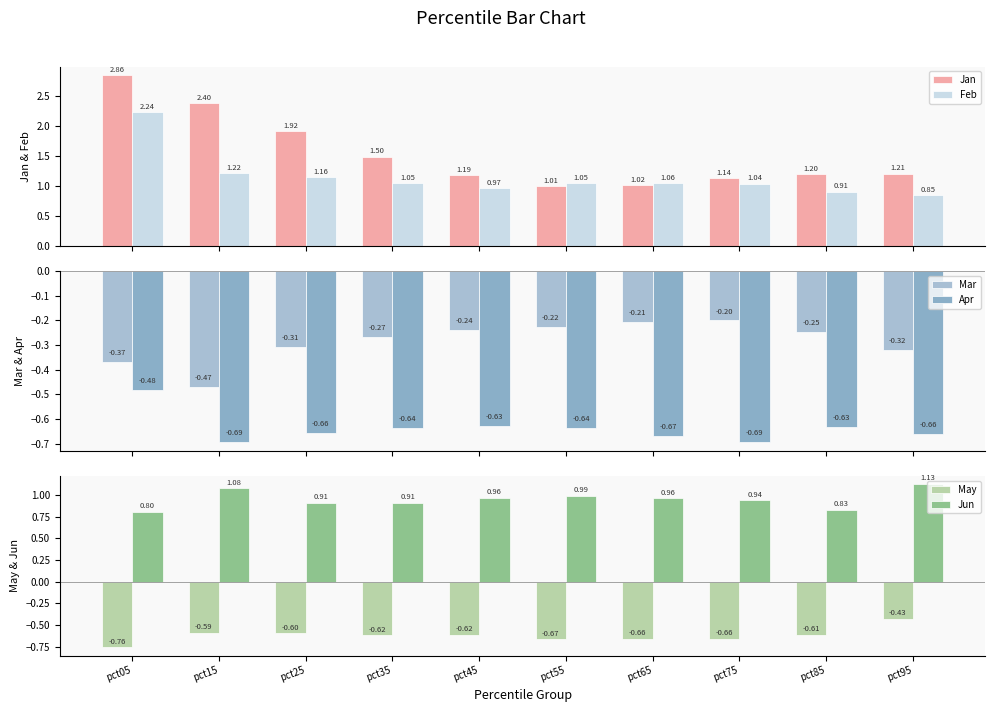

True or false: Mar has a value of -0.4 at pct45.

False